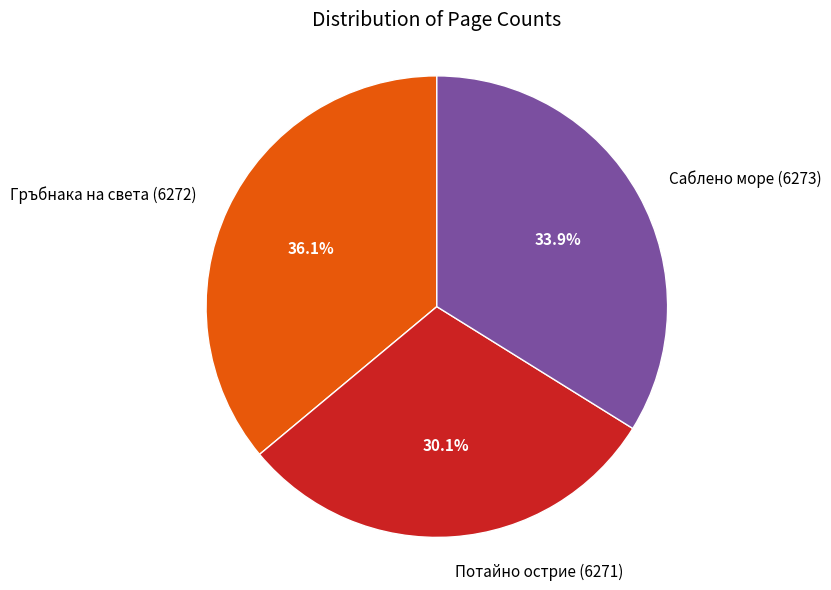

What is the ratio of the value at Саблено море (6273) to the value at Потайно острие (6271)?

1.1